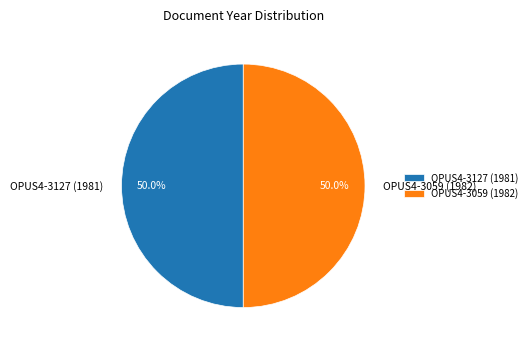

What is the ratio of the value at OPUS4-3059 (1982) to the value at OPUS4-3127 (1981)?

1.0